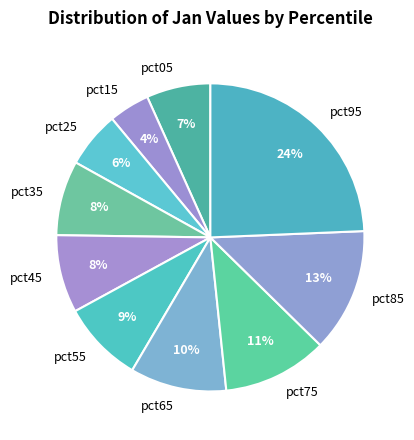

What percentage is the pct75 slice, to the nearest percent?

11%